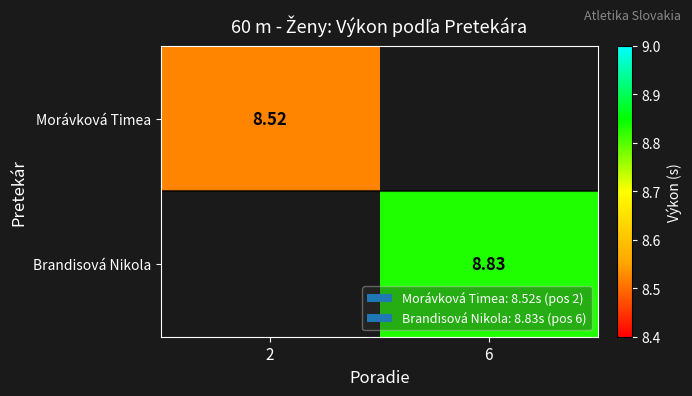

Count the number of categories in the chart.

2